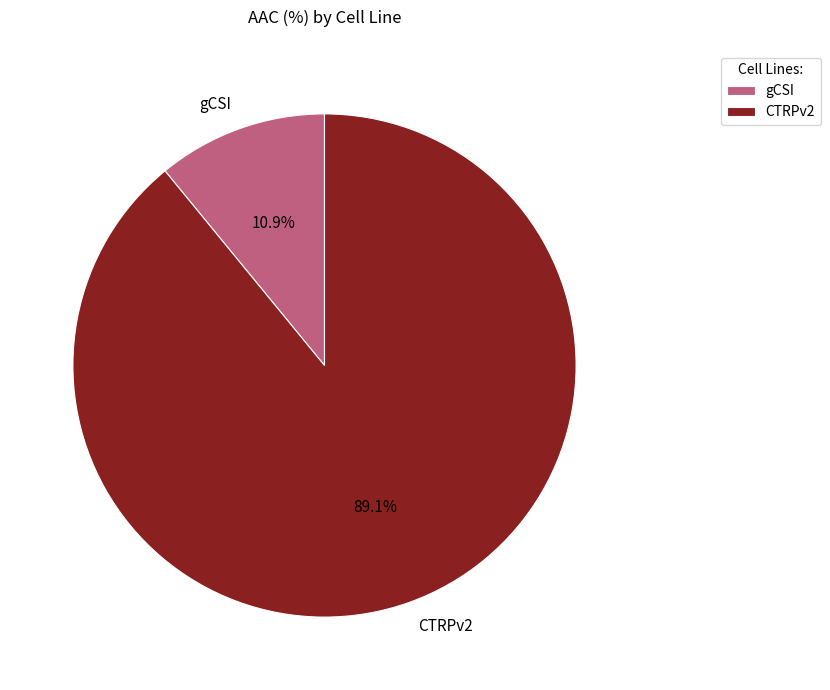

Count the number of slices in the pie.

2